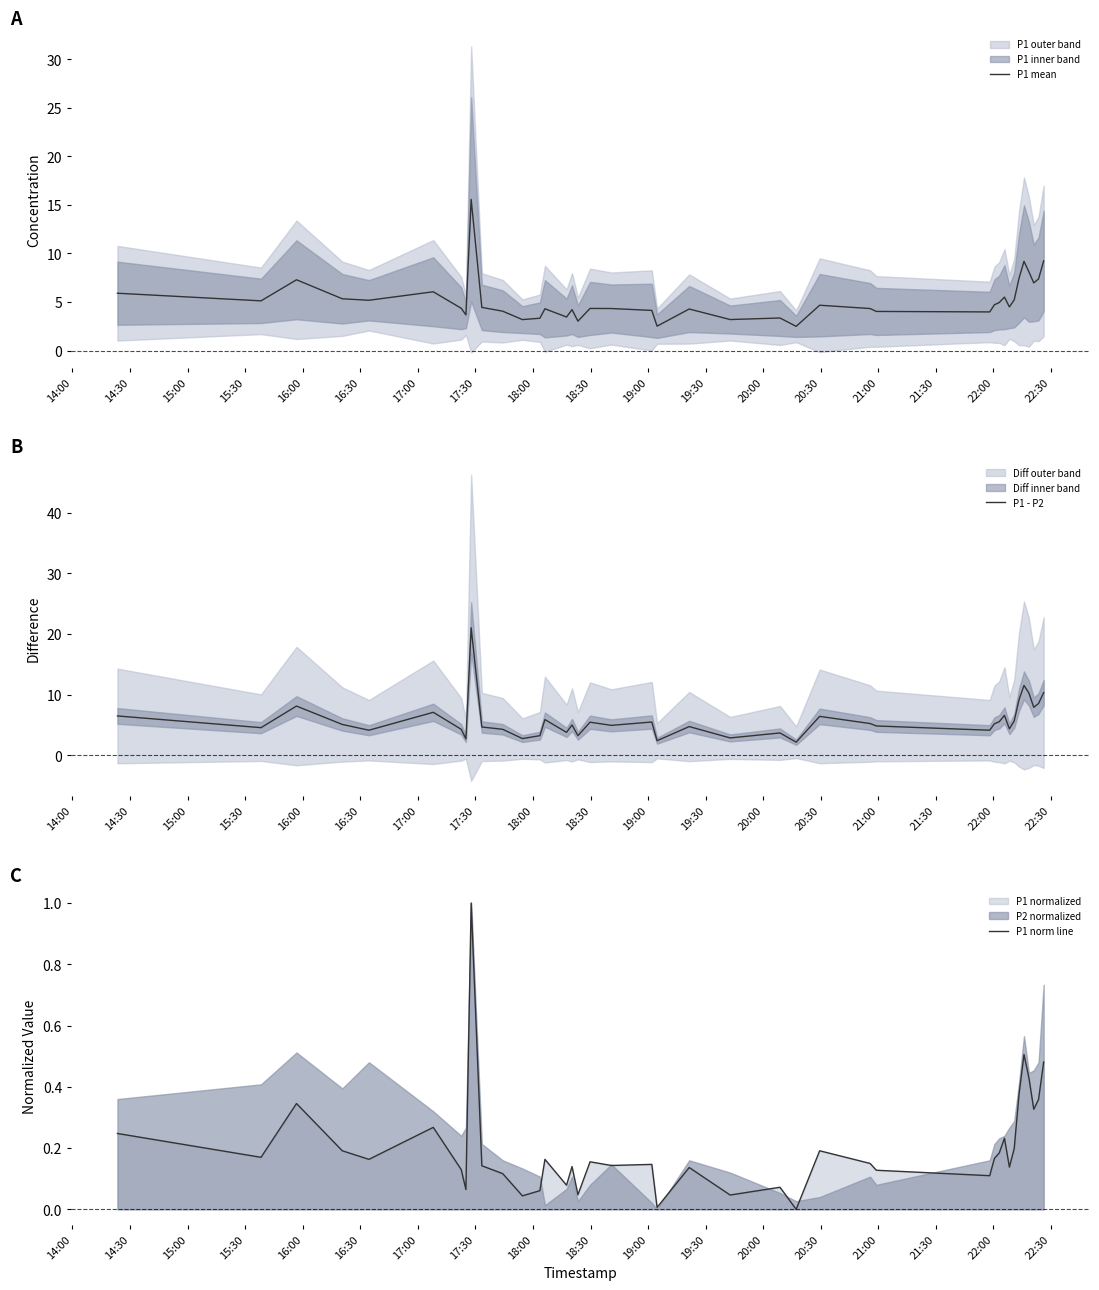

What is the lowest value of the P1 mean series?

2.5